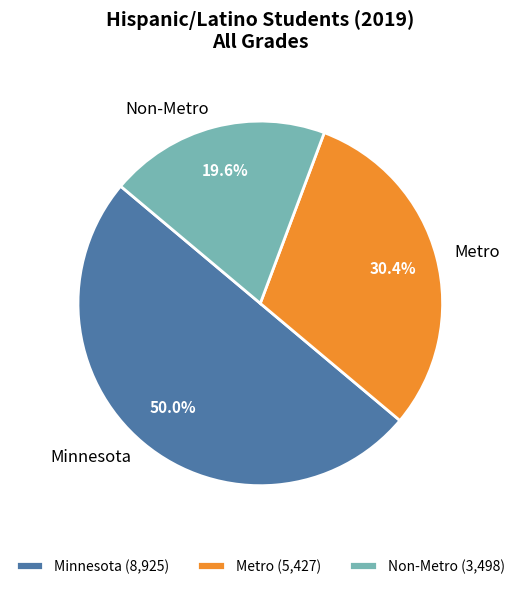

Is Non-Metro (3,498) the majority of the pie?

No